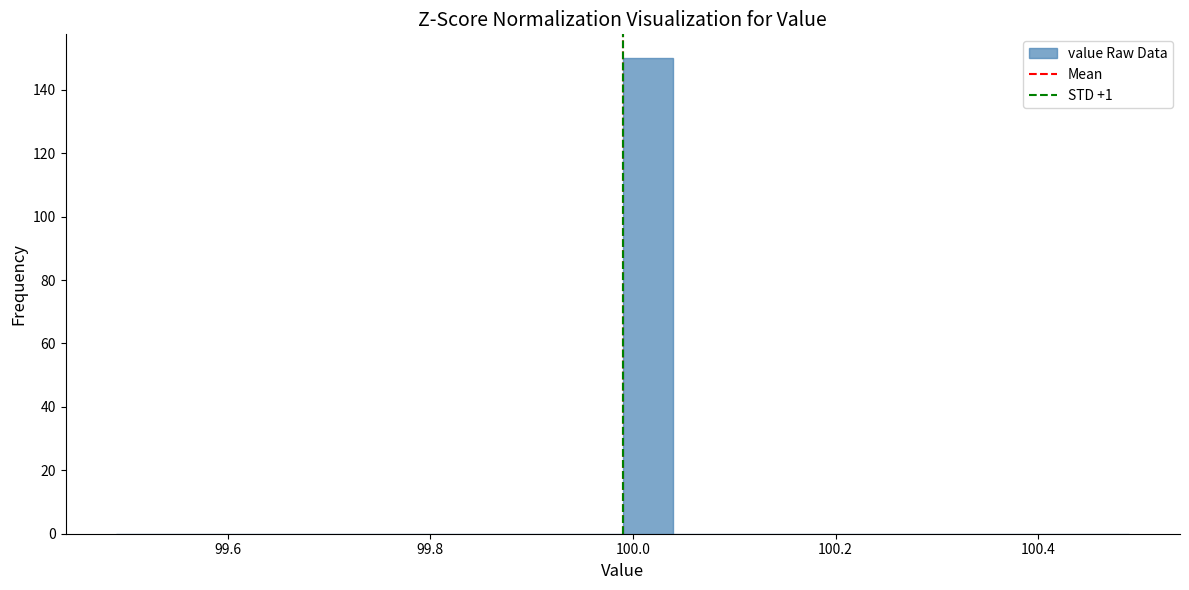

Read against the x-axis, roughly where is the centre of the tallest bar?

100.02